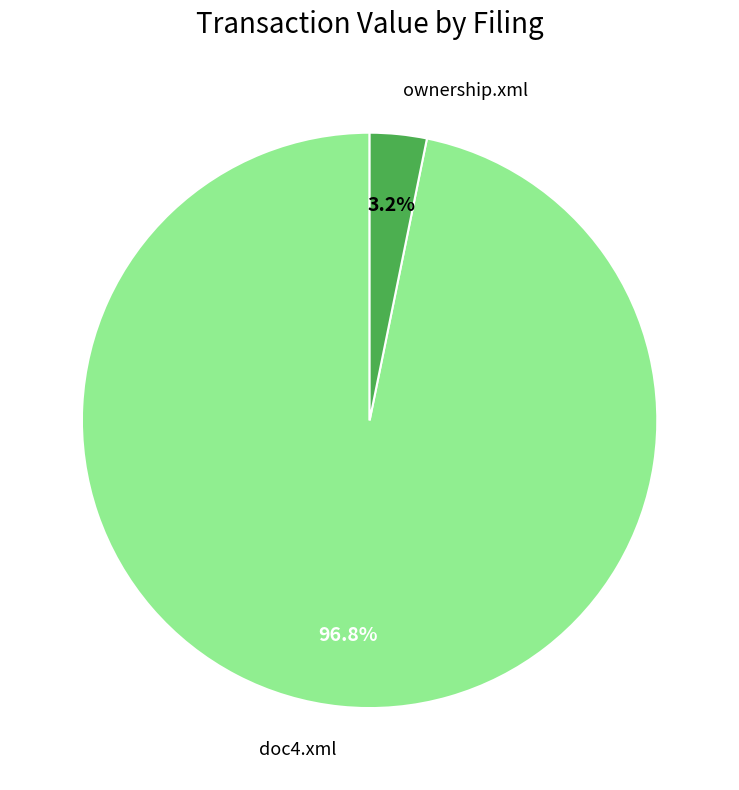

Is there a majority slice in this chart?

Yes